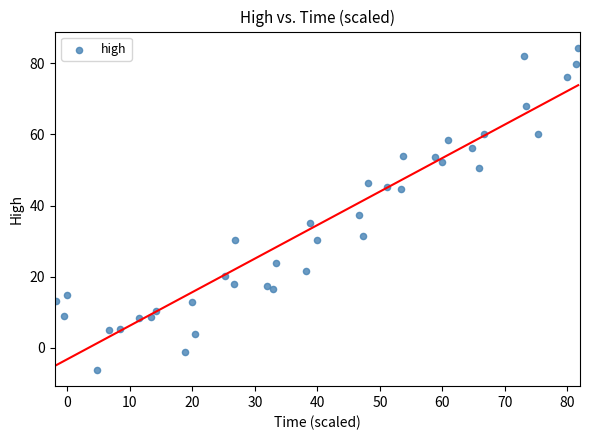

What Y value in the scatter plot is closest to 39?

37.2